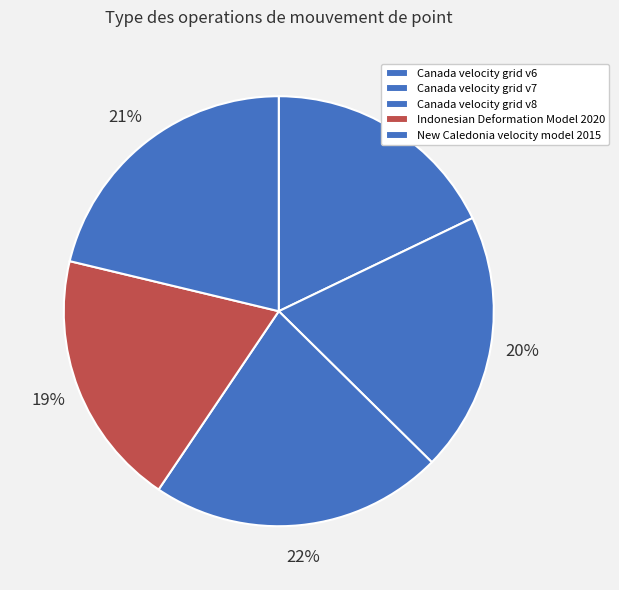

Which has a higher value, Indonesian Deformation Model 2020 or Canada velocity grid v7?

Canada velocity grid v7